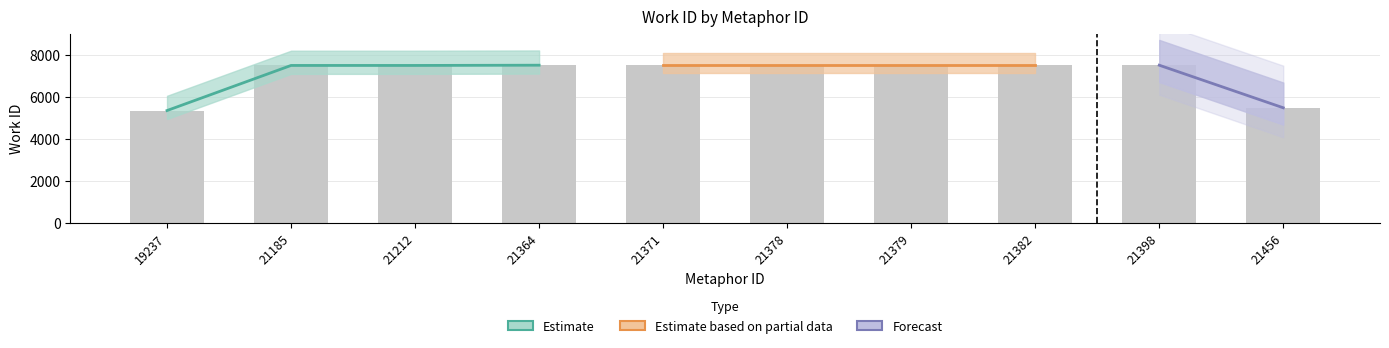

What is the difference between the maximum and minimum values?

2153